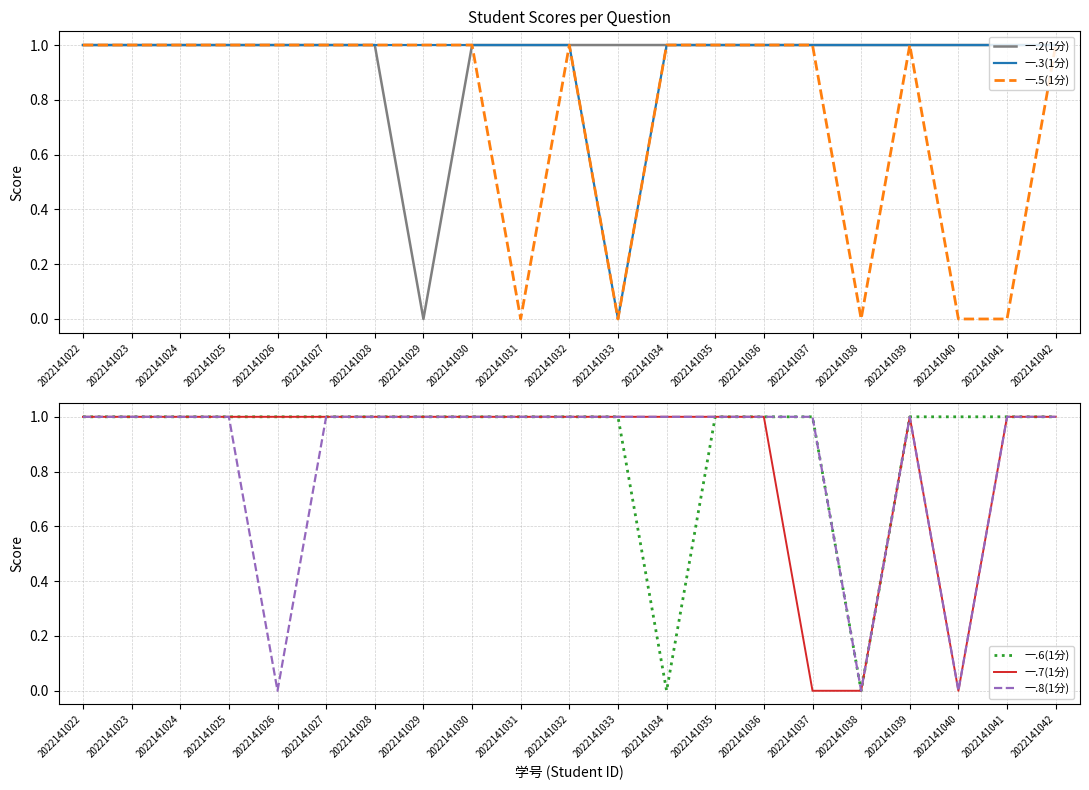

True or false: 一.8(1分) has more than 1 interior local peaks.

False